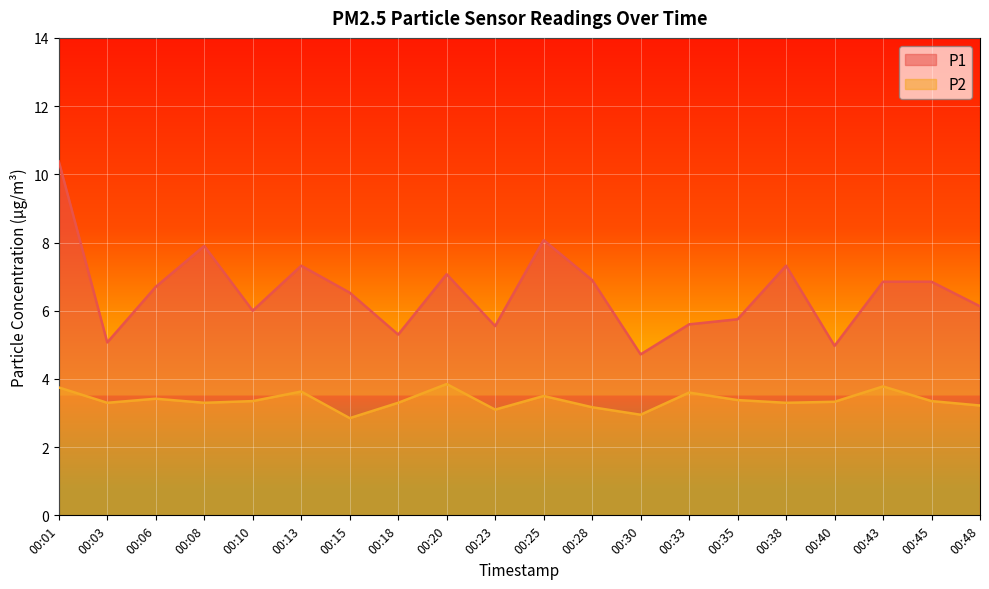

How many lines are shown in the chart?

2